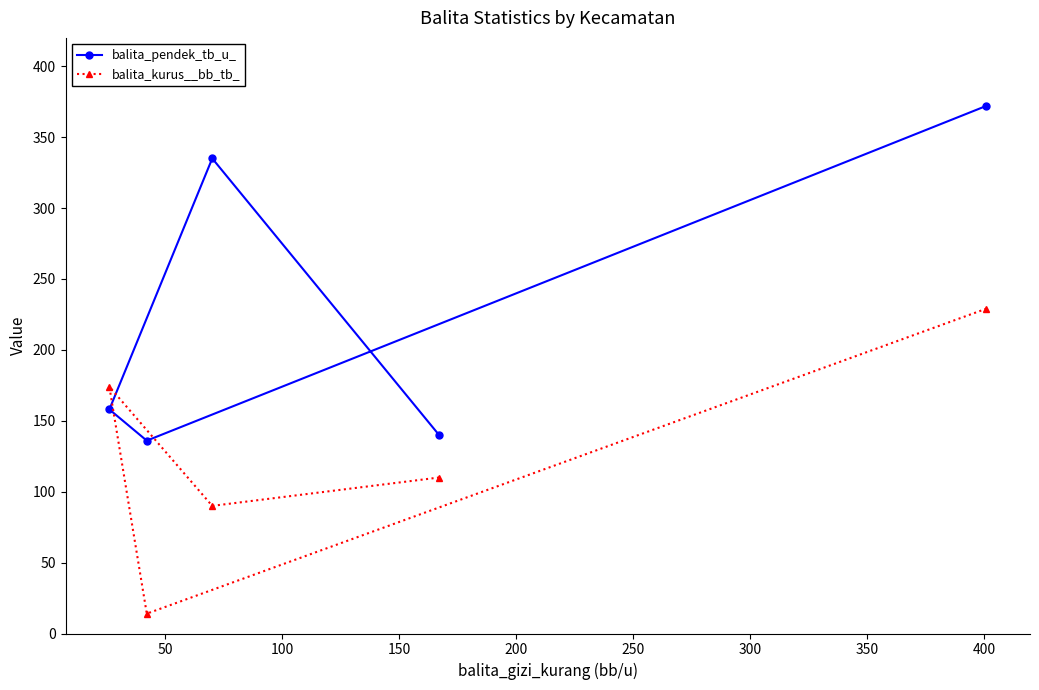

True or false: balita_pendek_tb_u_ and balita_kurus__bb_tb_ cross at least once.

True